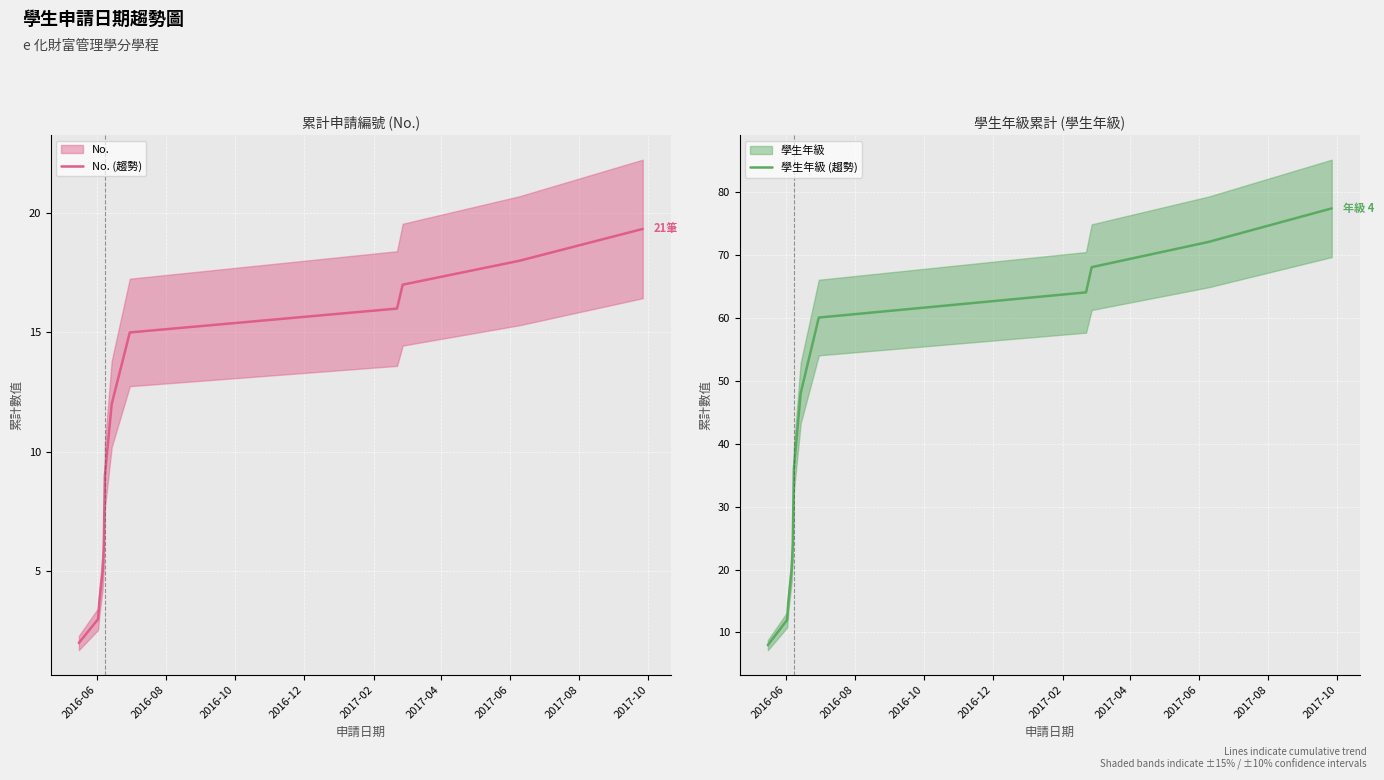

What is the difference between the maximum and second lowest values in the 學生年級 (趨勢) series?

65.3